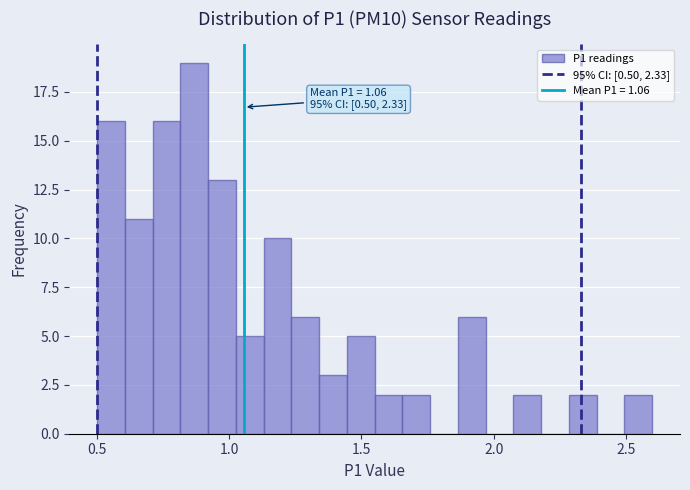

Around what value on the x-axis is the tallest bar? Give the approximate position of its centre, as read against the axis.

0.85